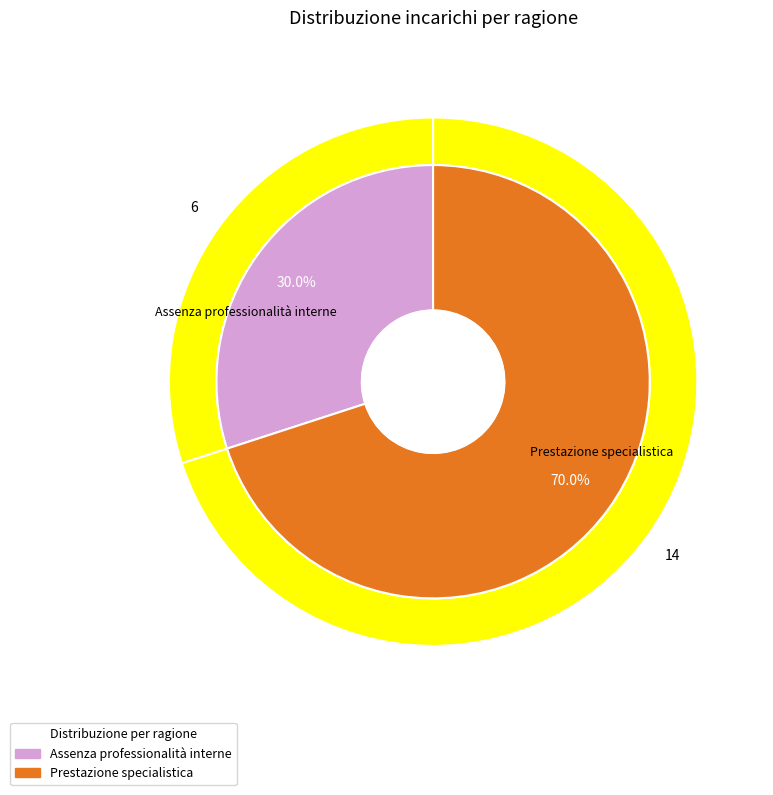

Combined, what portion of the pie is Assenza professionalità interne and Prestazione specialistica?

100.0%